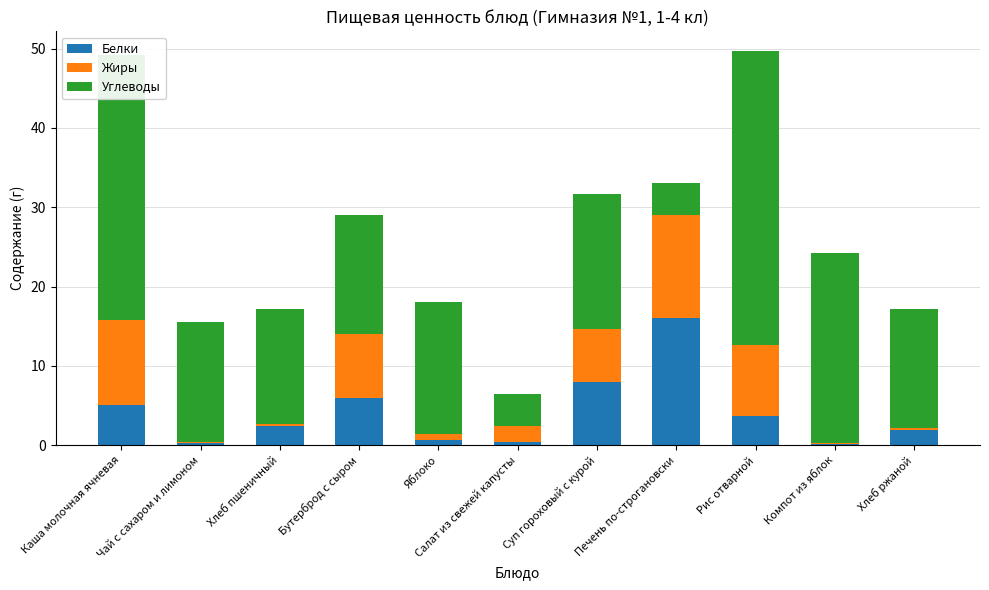

True or false: Белки has a value of 5.1 at Каша молочная ячневая.

True